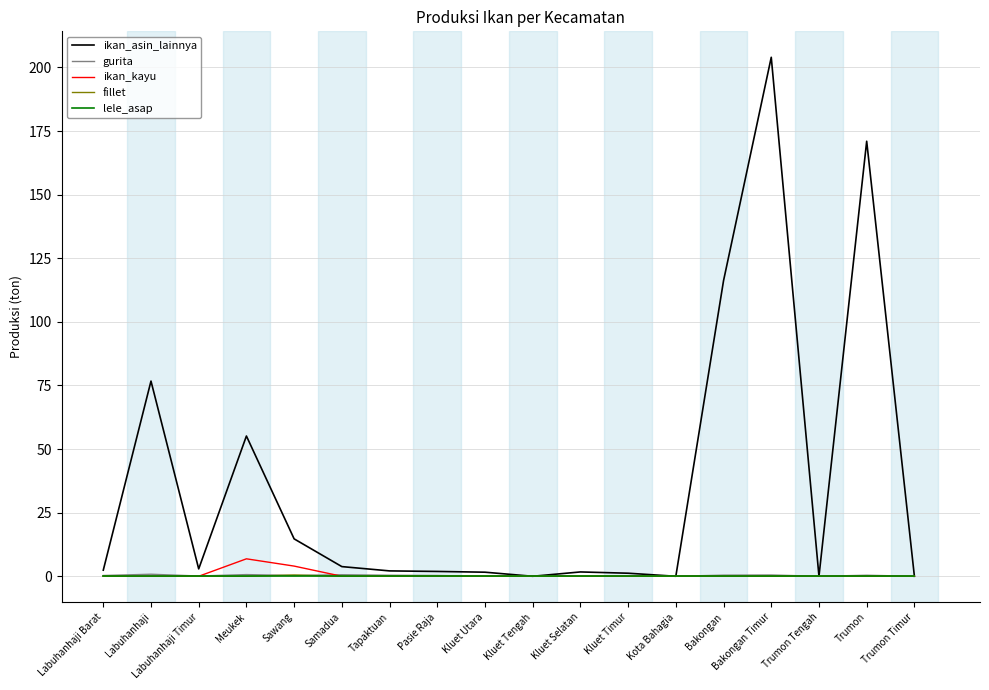

Is it true that ikan_kayu equals 0.0 at Trumon?

True